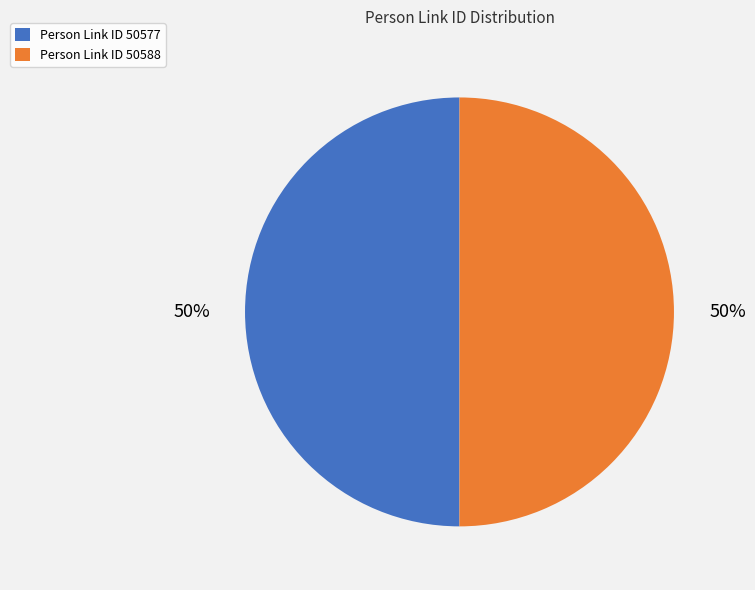

What is the ratio of the value at Person Link ID 50588 to the value at Person Link ID 50577?

1.0